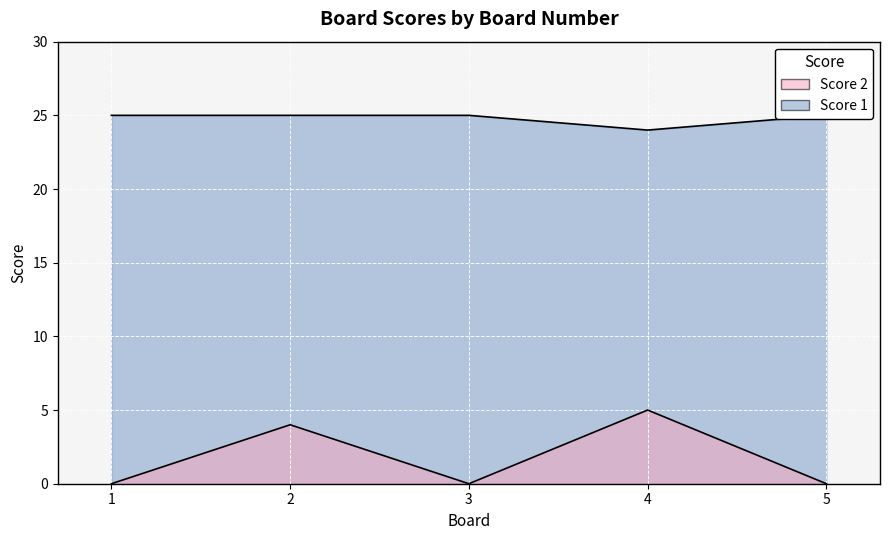

How many Score 1 values are between 25 and 26?

4